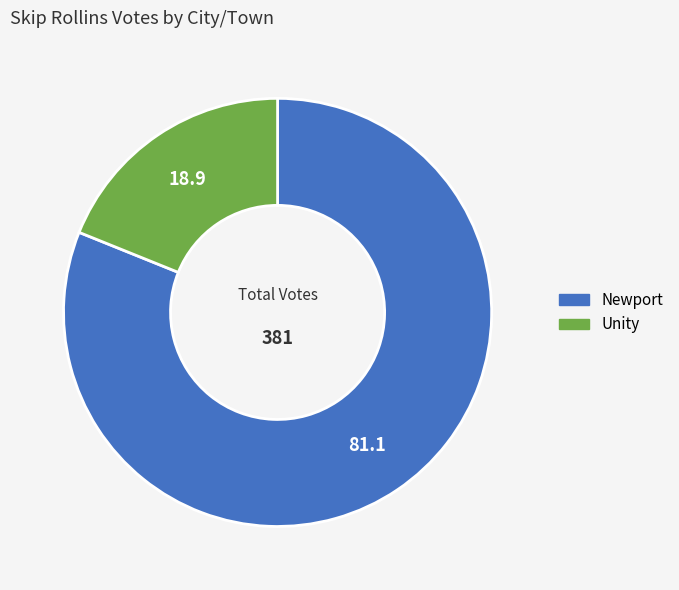

Do Unity and Newport together represent more than half of the pie?

Yes